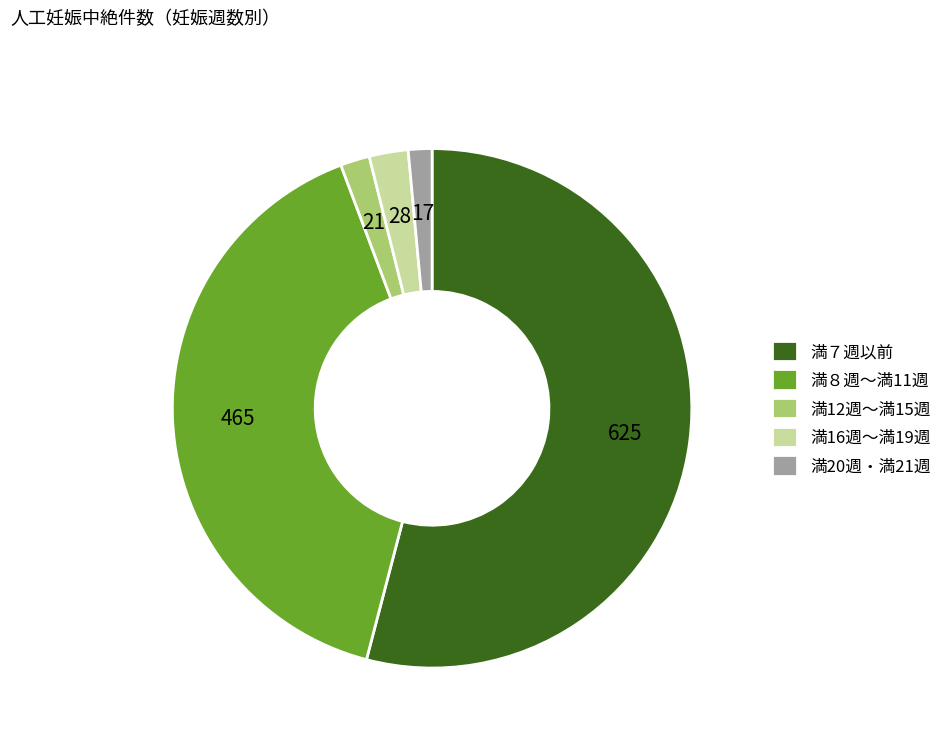

Count the number of slices in the pie.

5